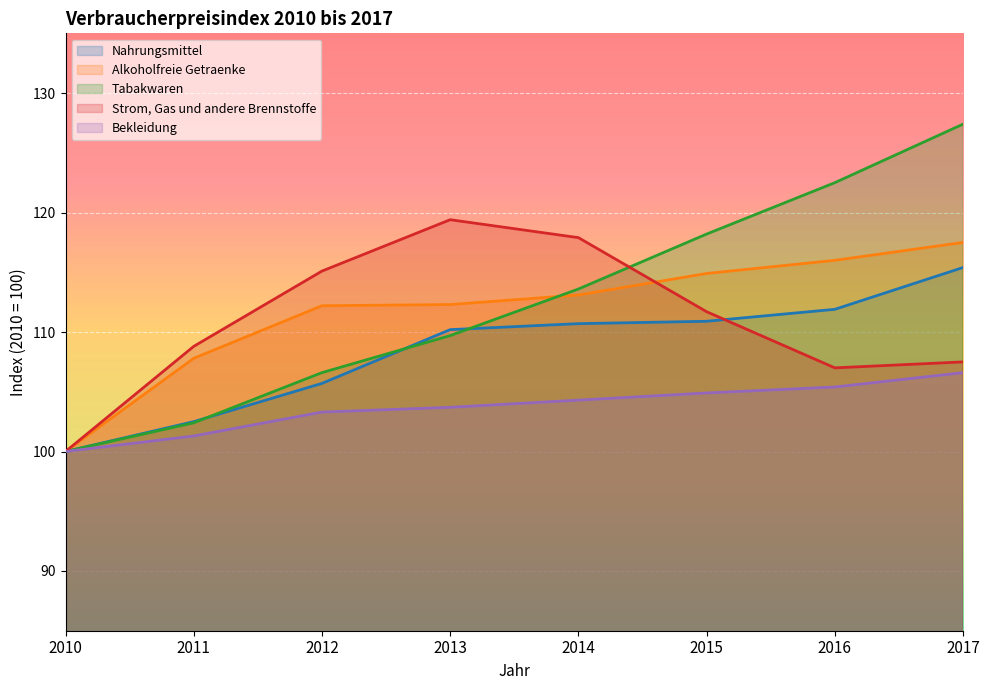

Which series has the largest total across all categories?

Tabakwaren